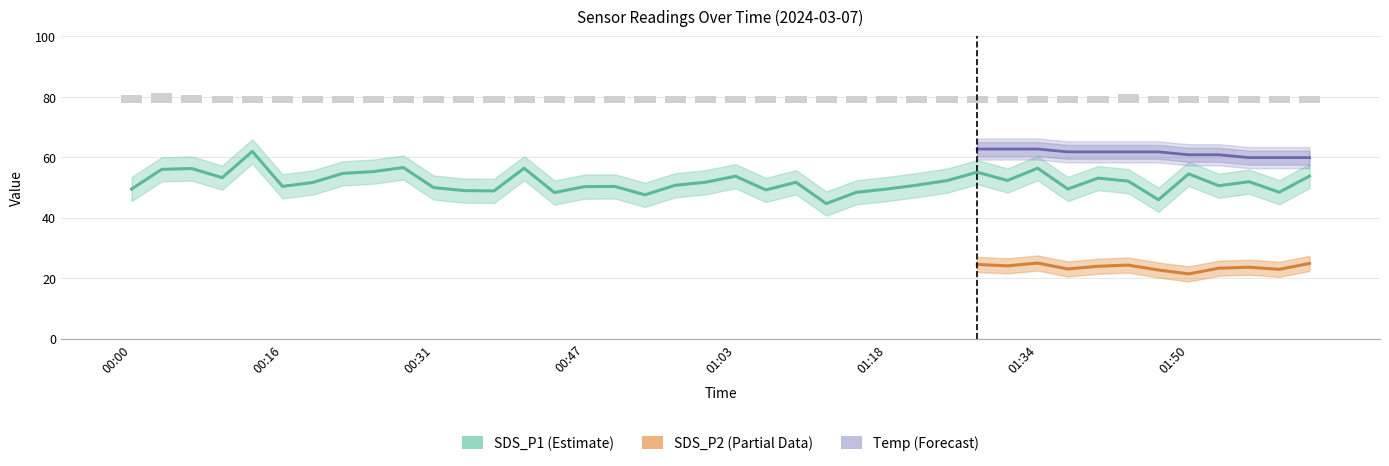

Is it true that SDS_P1 equals 27.3 at 00:44?

False